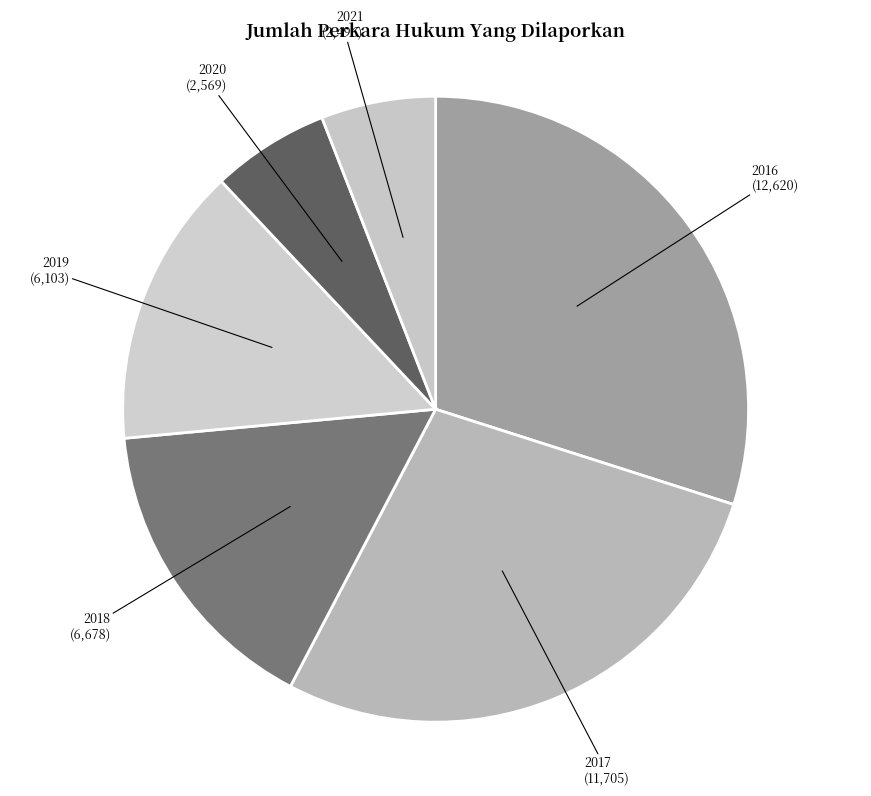

Does 2020 account for over 50% of the chart?

No